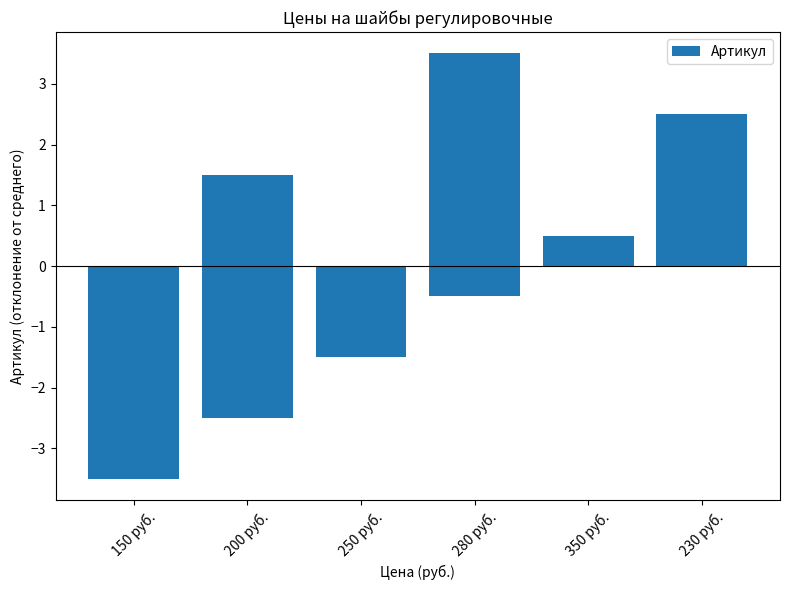

At which label does the data first exceed 0?

350 руб.